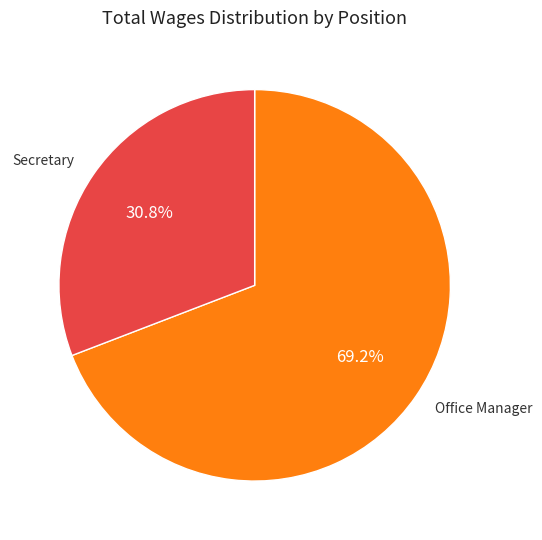

To the nearest percent, what portion does Office Manager represent?

69%